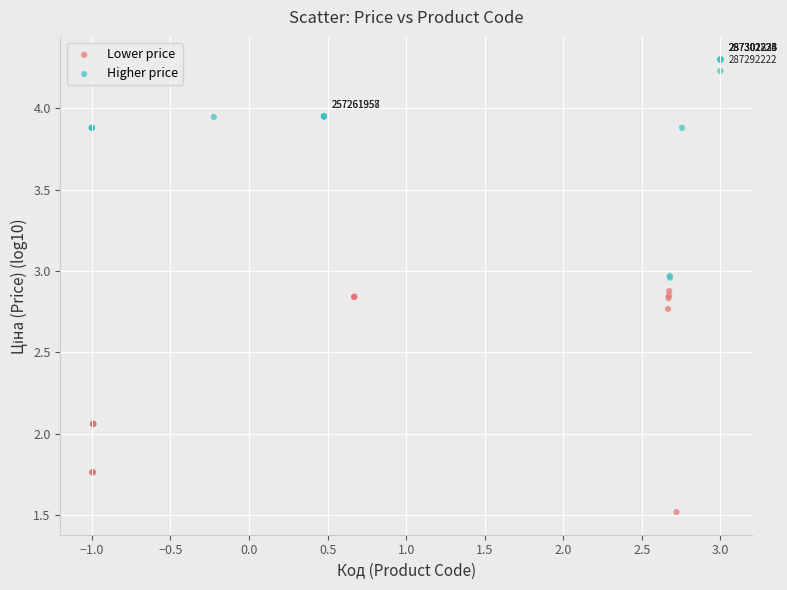

Which series contains the highest Y value?

Higher price